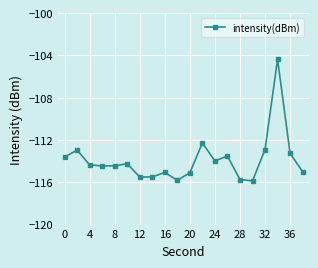

What is the average value?

-113.9